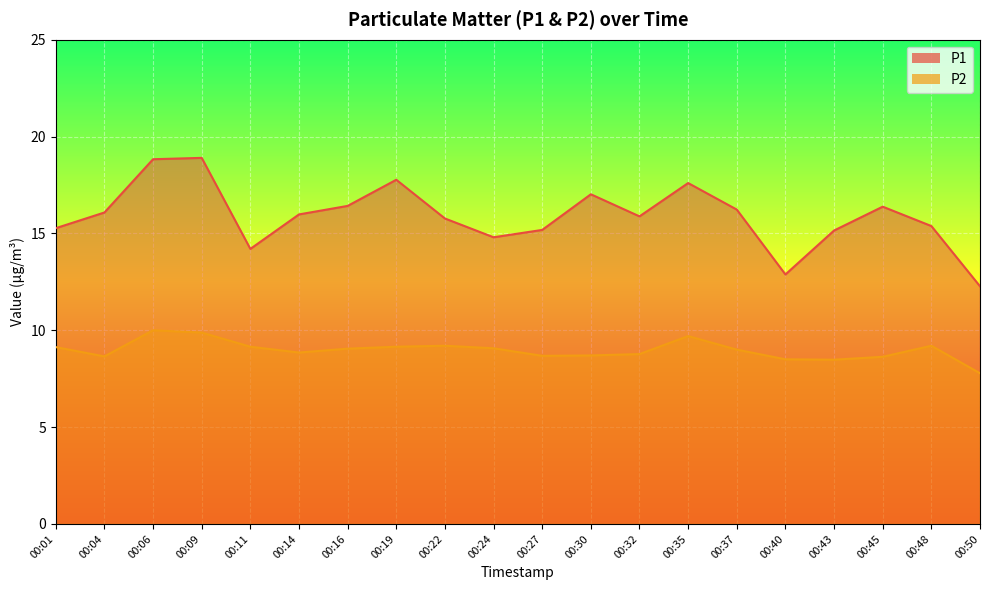

How many categories are shown in the chart?

20